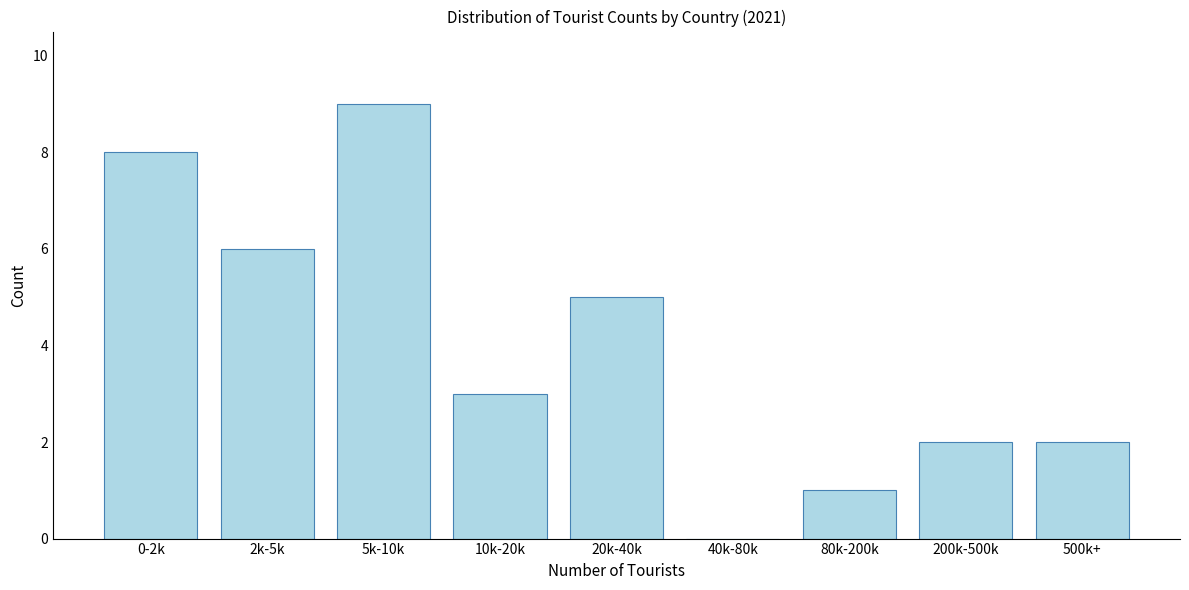

Reading left to right, what are all the values shown in this chart?

0-2k=8	2k-5k=6	5k-10k=9	10k-20k=3	20k-40k=5	40k-80k=0	80k-200k=1	200k-500k=2	500k+=2